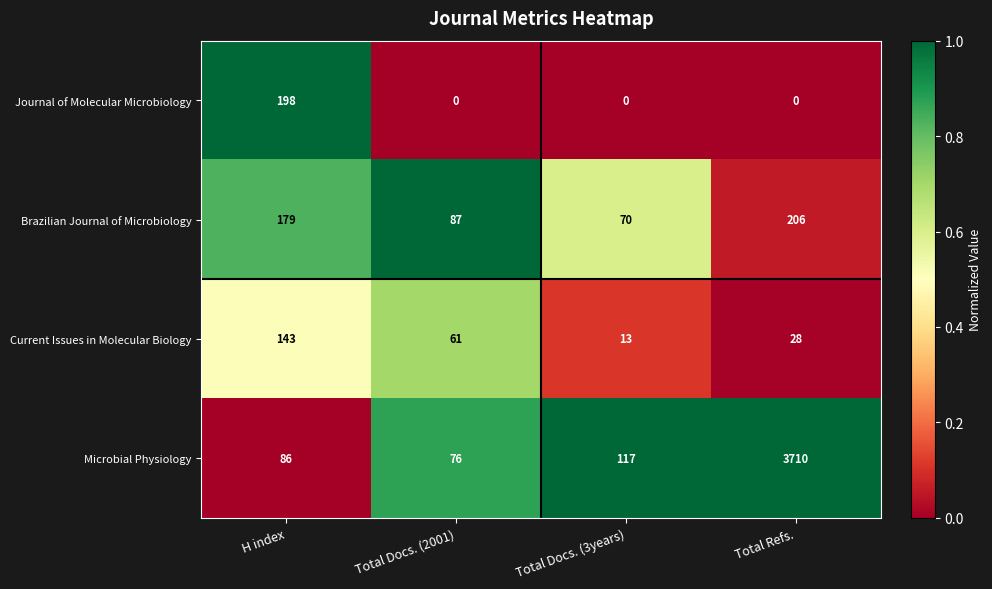

The value of Brazilian Journal of Microbiology at Total Refs. is 280. True or false?

False